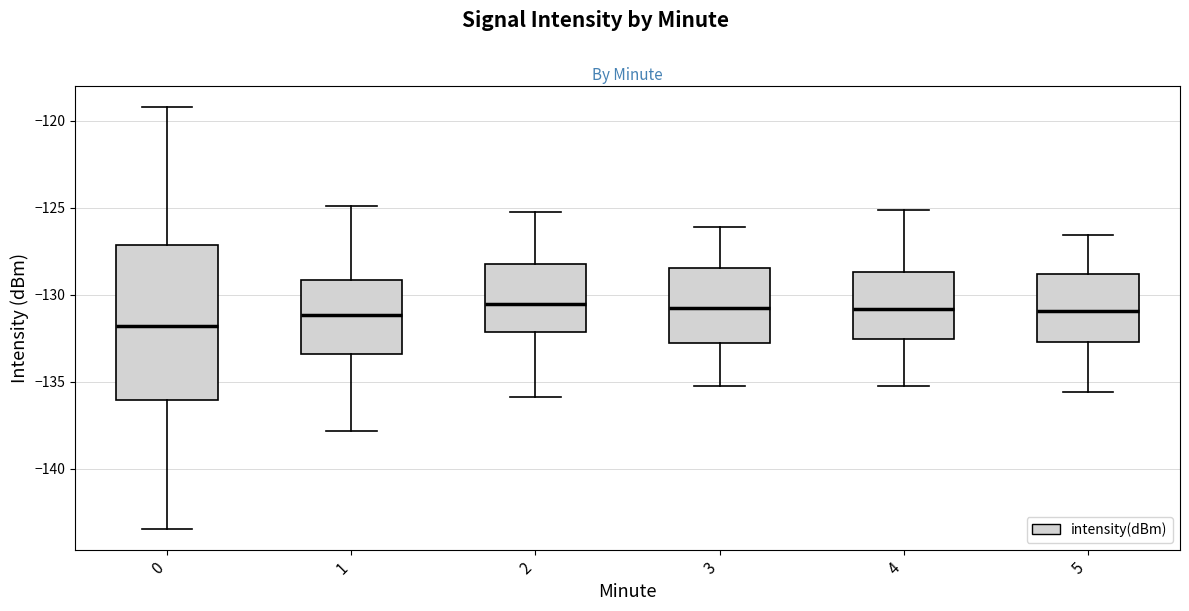

Where does the lower whisker of the box at x = 2 end on the y-axis? The values are not printed on the chart, so give them approximately, as read against the axis.

-136.0